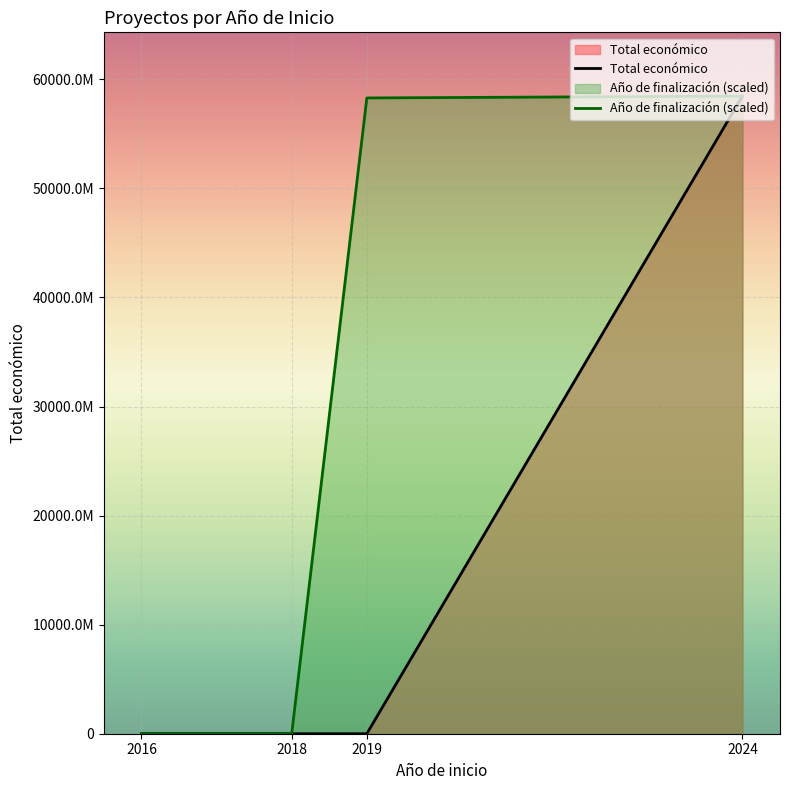

Where do Año de finalización (scaled) and Total económico first cross each other?

2018 and 2019